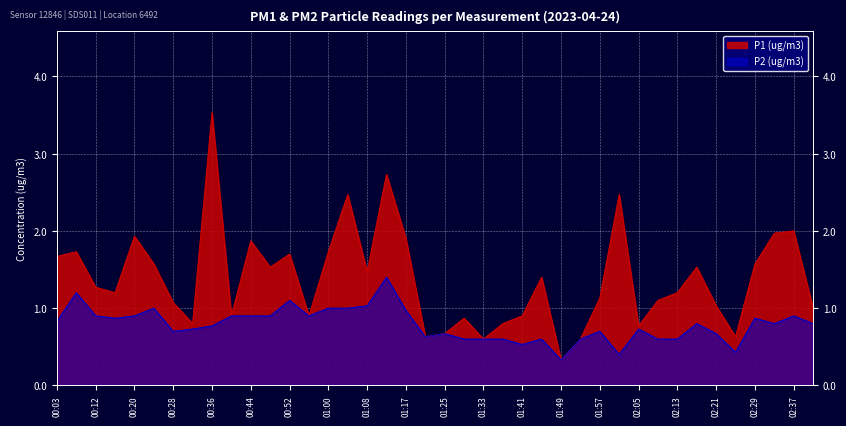

The P2 (ug/m3) series shows 1.5 at 00:44. True or false?

False